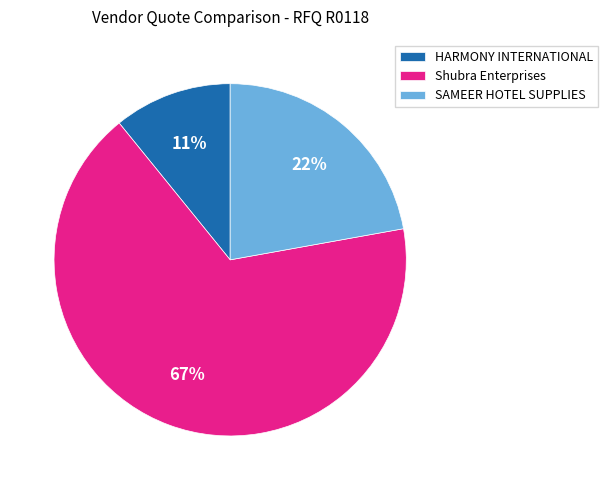

Is there a majority slice in this chart?

Yes